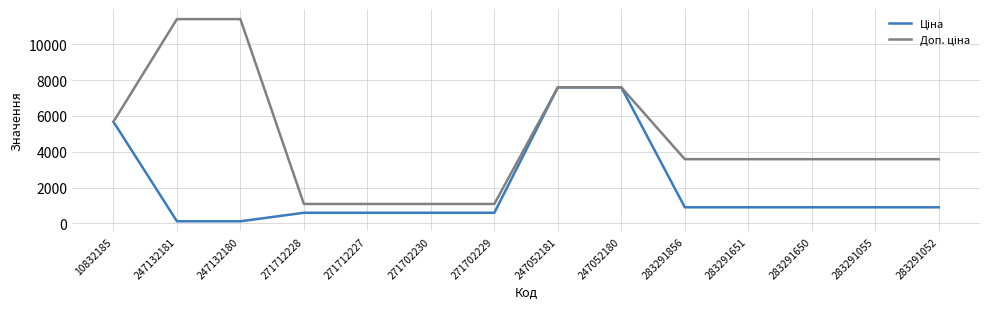

What is the difference between the highest and lowest values at 283291055?

2687.7